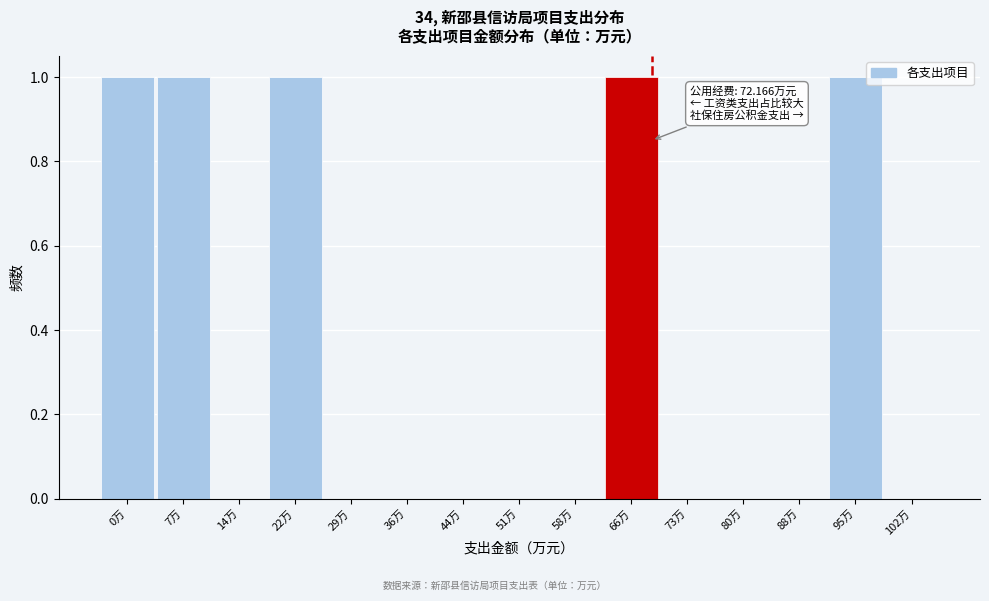

Reading left to right, transcribe all the data shown in this chart.

0万=1	7万=1	14万=0	22万=1	29万=0	36万=0	44万=0	51万=0	58万=0	66万=1	73万=0	80万=0	88万=0	95万=1	102万=0